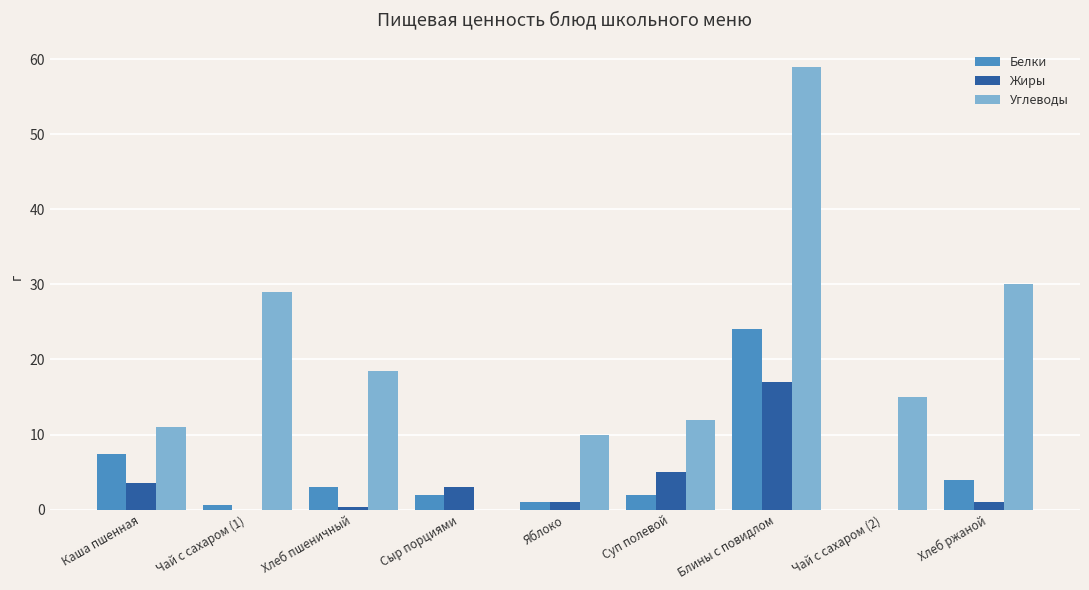

Does the chart contain stacked bars?

No